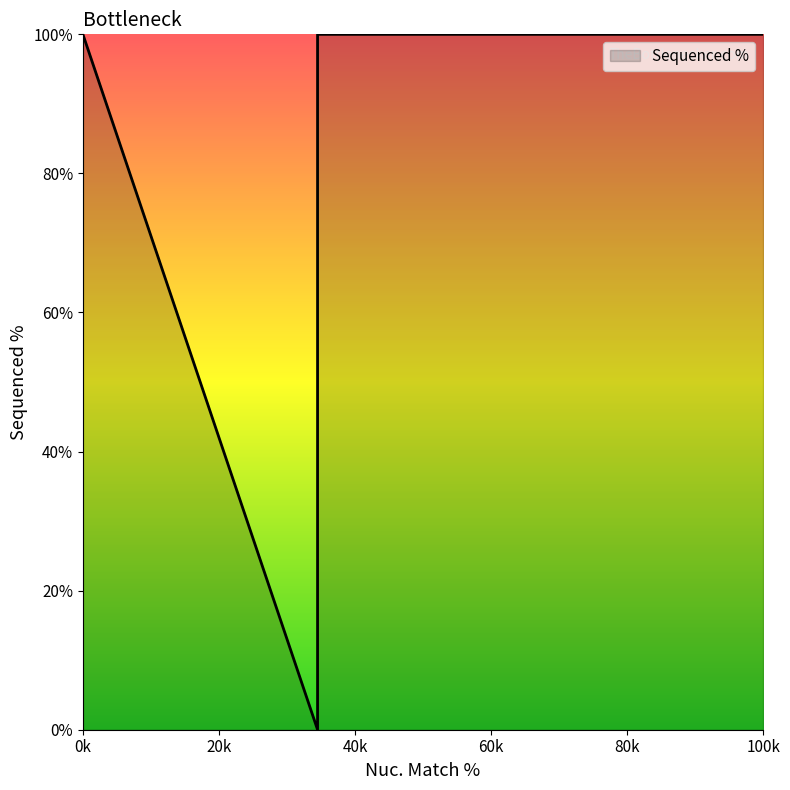

What is the average value?

26.6